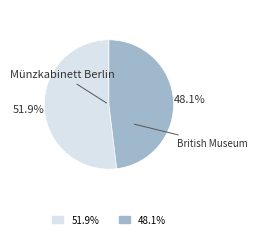

Is it true that Münzkabinett Berlin is 52% of the pie?

True